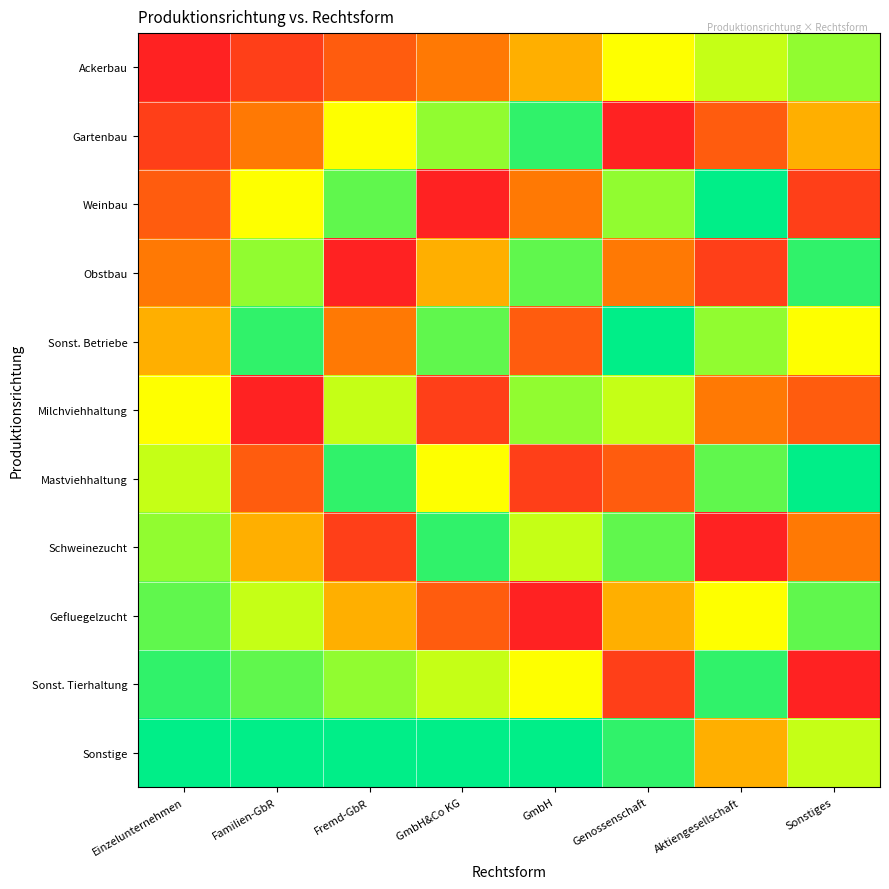

Which category has the lowest value across all series?

Einzelunternehmen